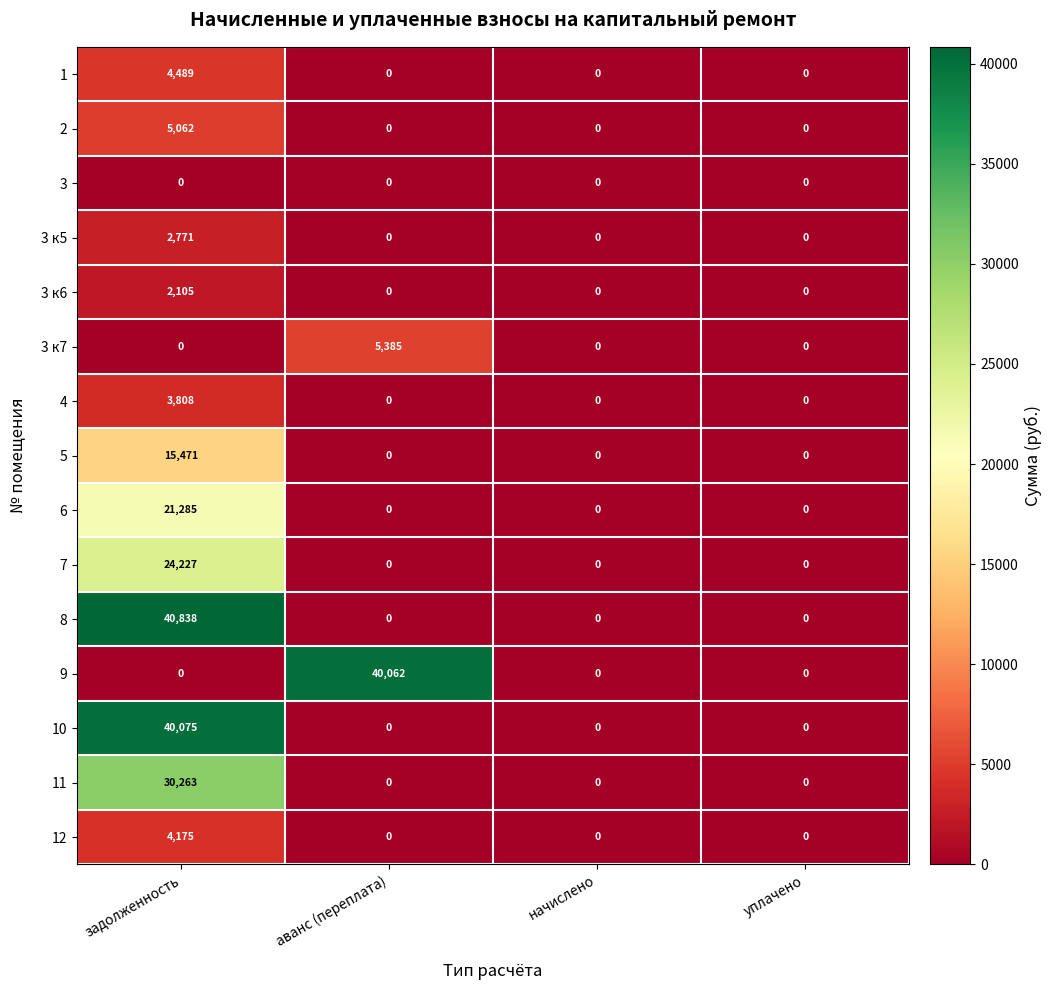

Is it true that 8 equals 27397 at начислено?

False